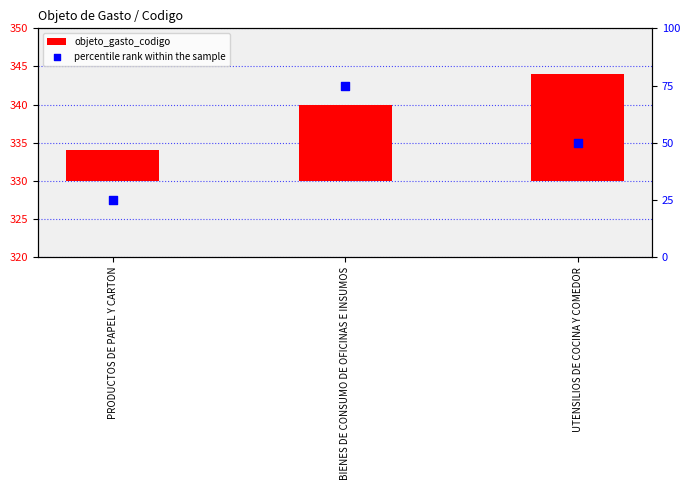

What is the total value across all series at UTENSILIOS DE COCINA Y COMEDOR?

64